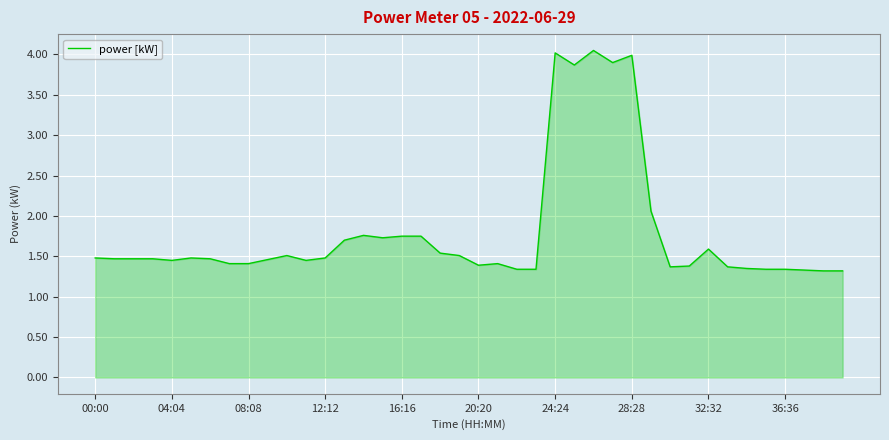

What is the difference between the maximum and minimum values?

2.7